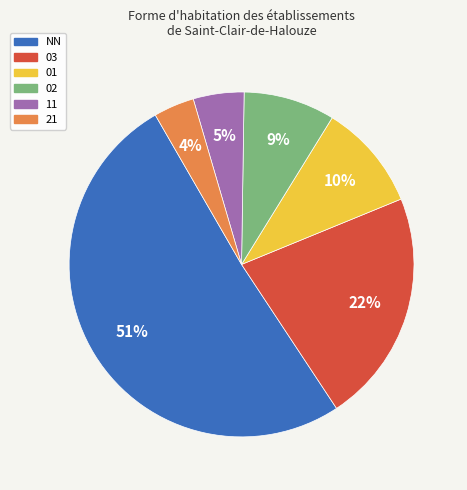

Do 21 and 02 together represent more than half of the pie?

No